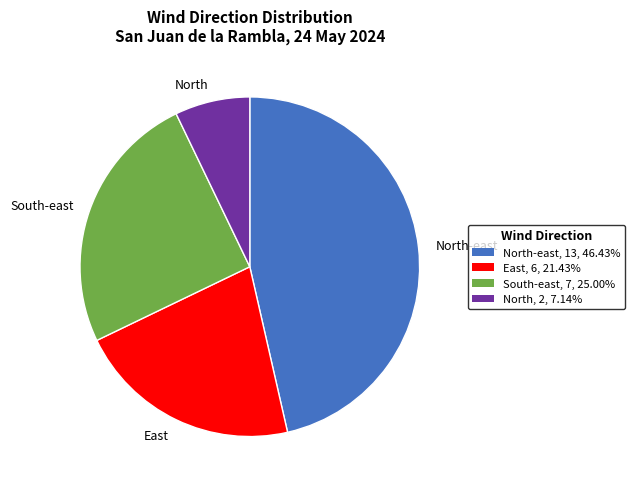

Combined, do East and North account for over 50%?

No